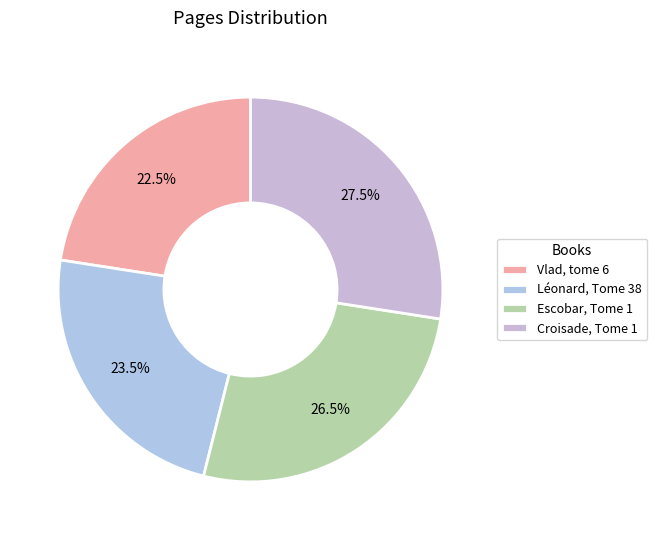

Is Escobar, Tome 1 the majority of the pie?

No